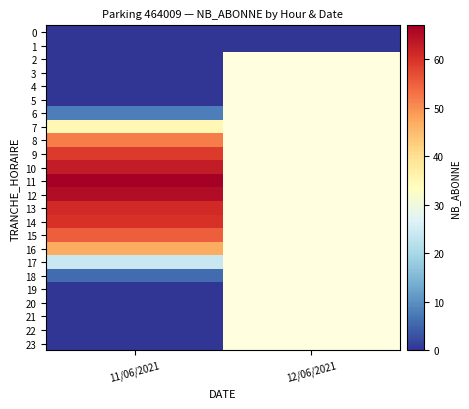

Which category has the highest value in the 8 series?

11/06/2021